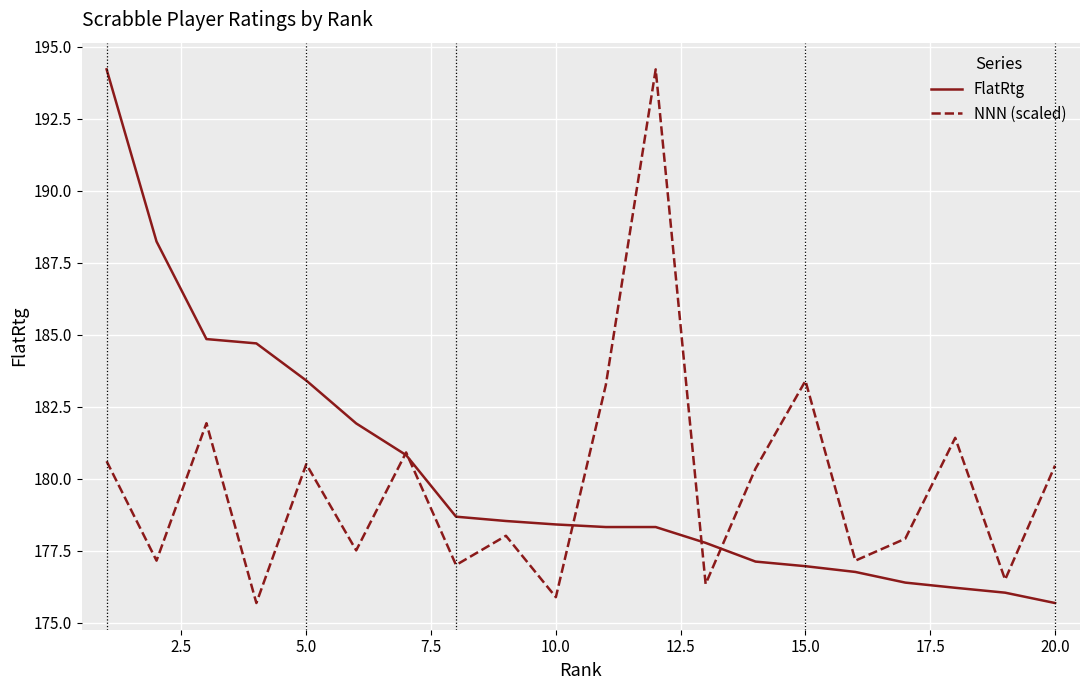

What is the difference between the maximum and minimum values in the FlatRtg series?

18.5